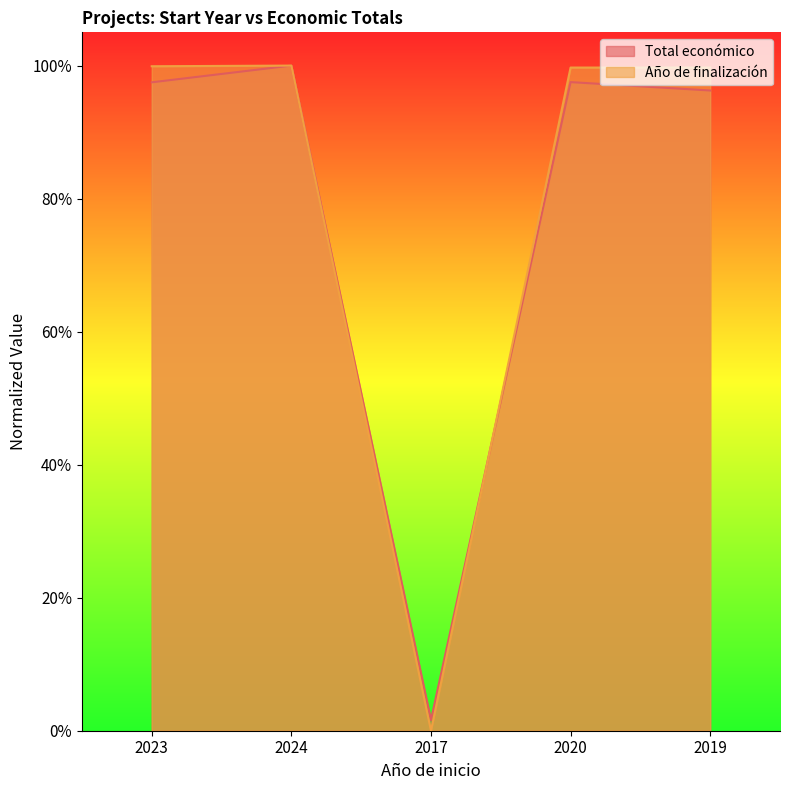

How many lines are shown in the chart?

2